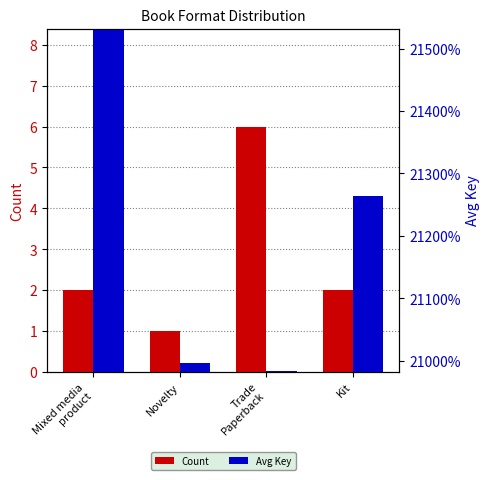

The value of Count at Trade
Paperback is 4. True or false?

False